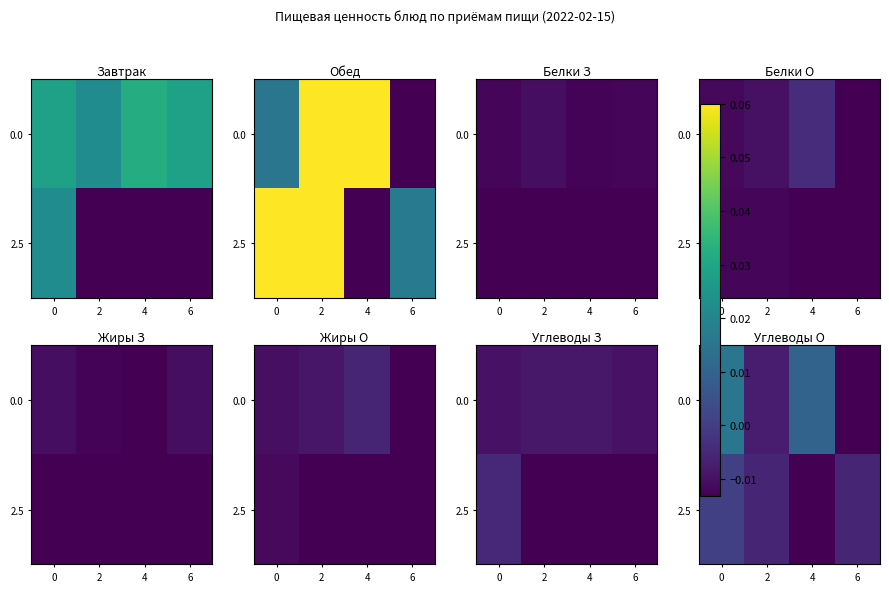

The value of 2.5 at 2 is -0.0. True or false?

True